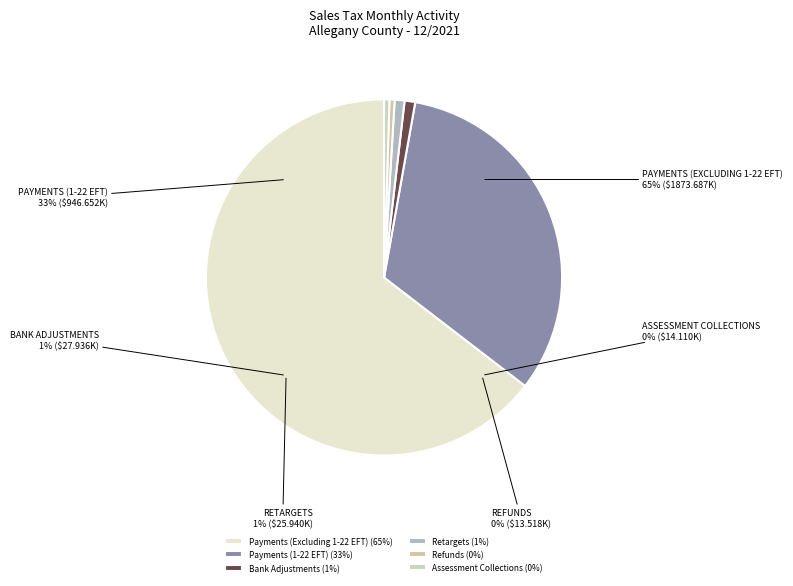

Which category has the smallest portion of the pie?

Refunds